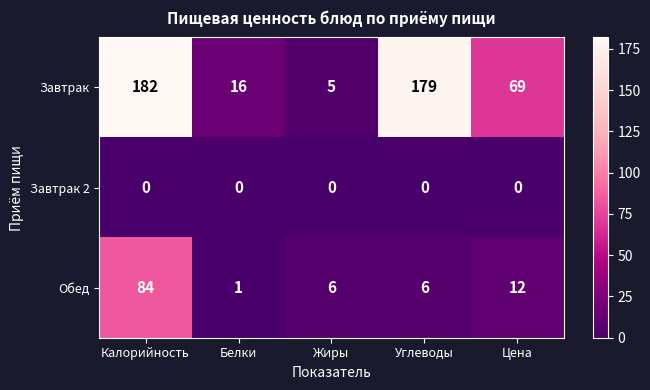

What is the maximum value shown in the chart?

182